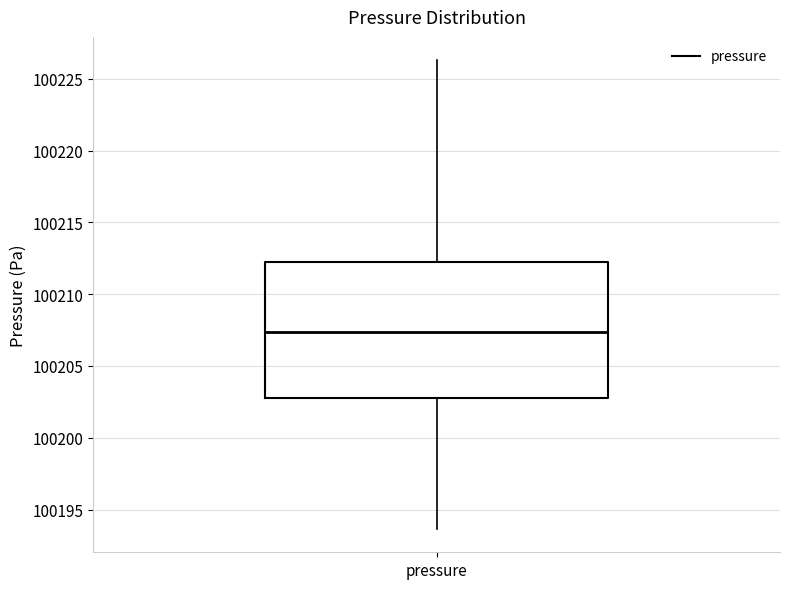

Transcribe this box plot: give where the median line is, the range the box spans, and where the two whiskers end, as read against the y-axis. The values are not printed on the chart, so give them approximately, as read against the axis.

median 100207.5, box 100203.0 to 100212.5, whiskers 100193.5 to 100226.5